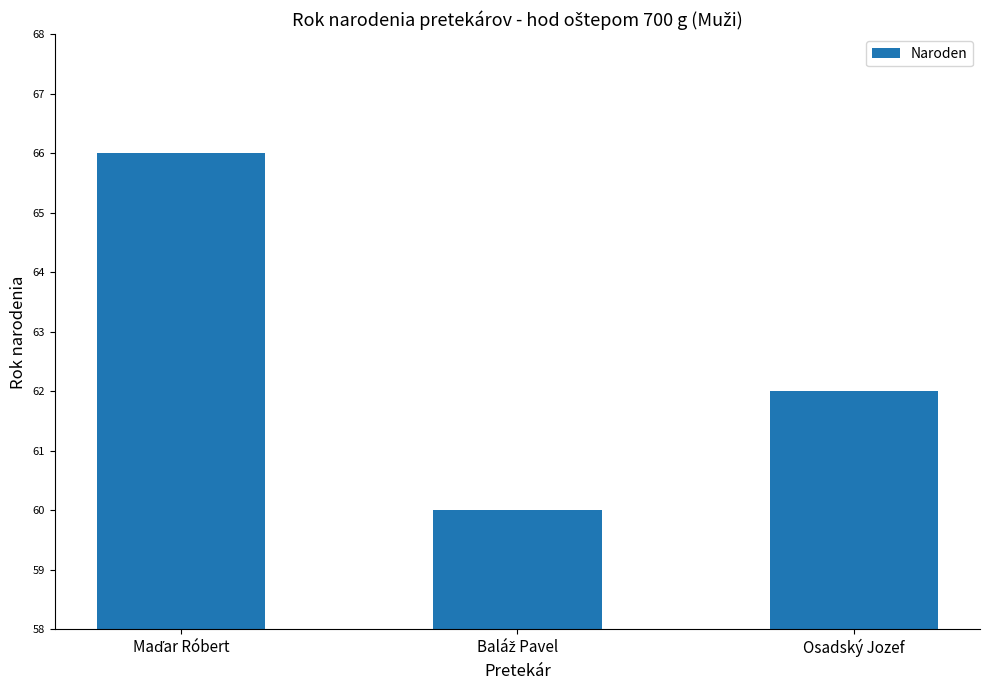

What is the smallest value displayed?

60